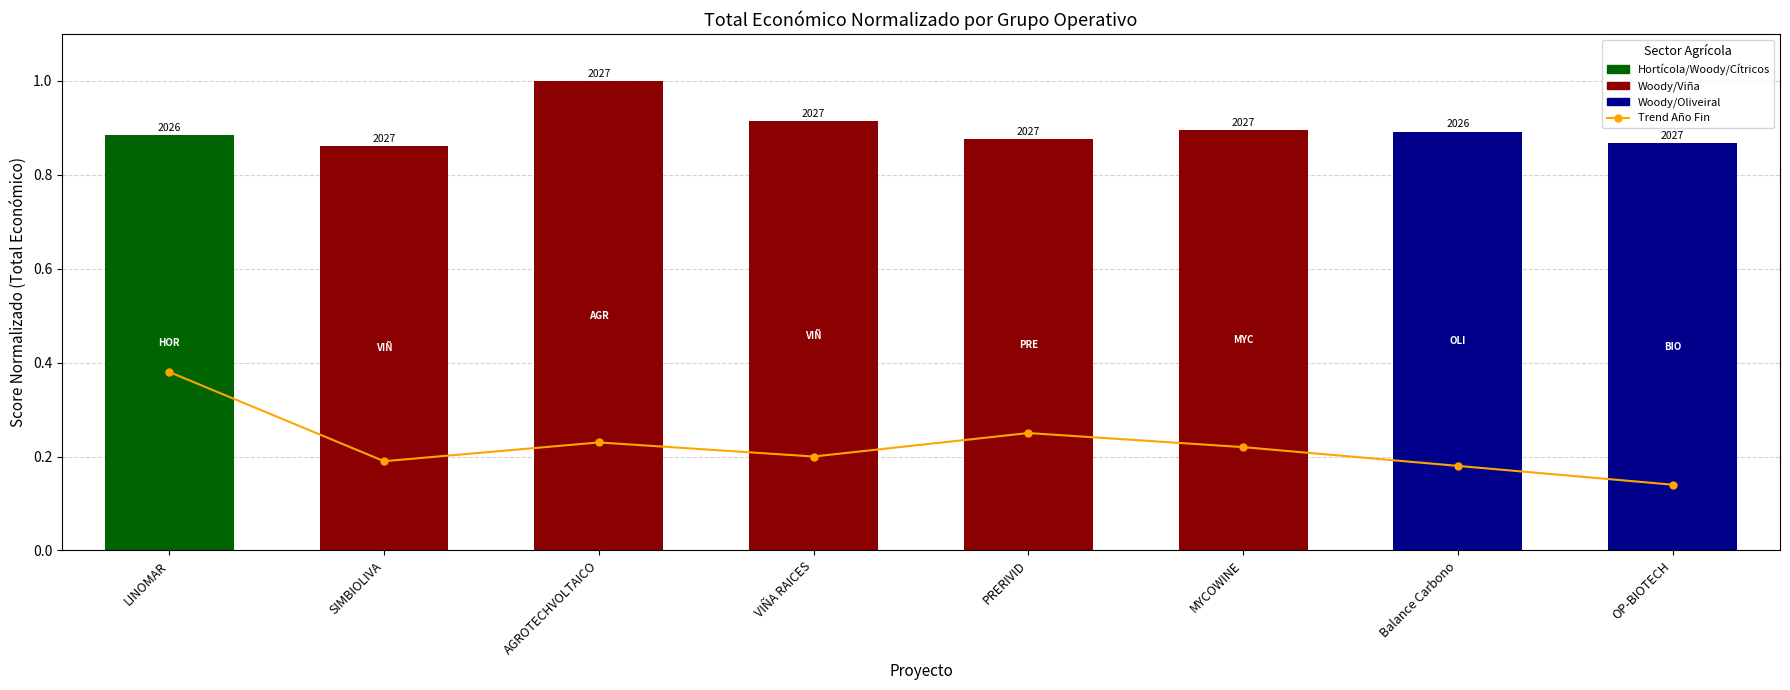

What is the sum of all values?

1.8